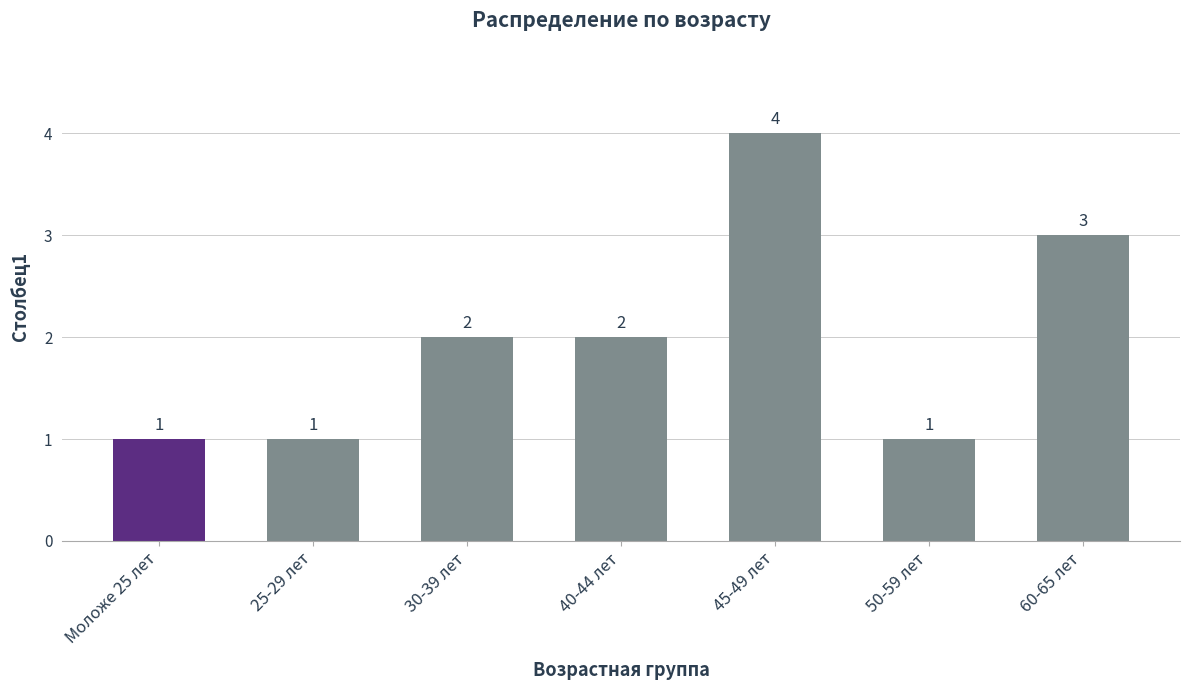

True or false: the data shows 1 at Моложе 25 лет.

True